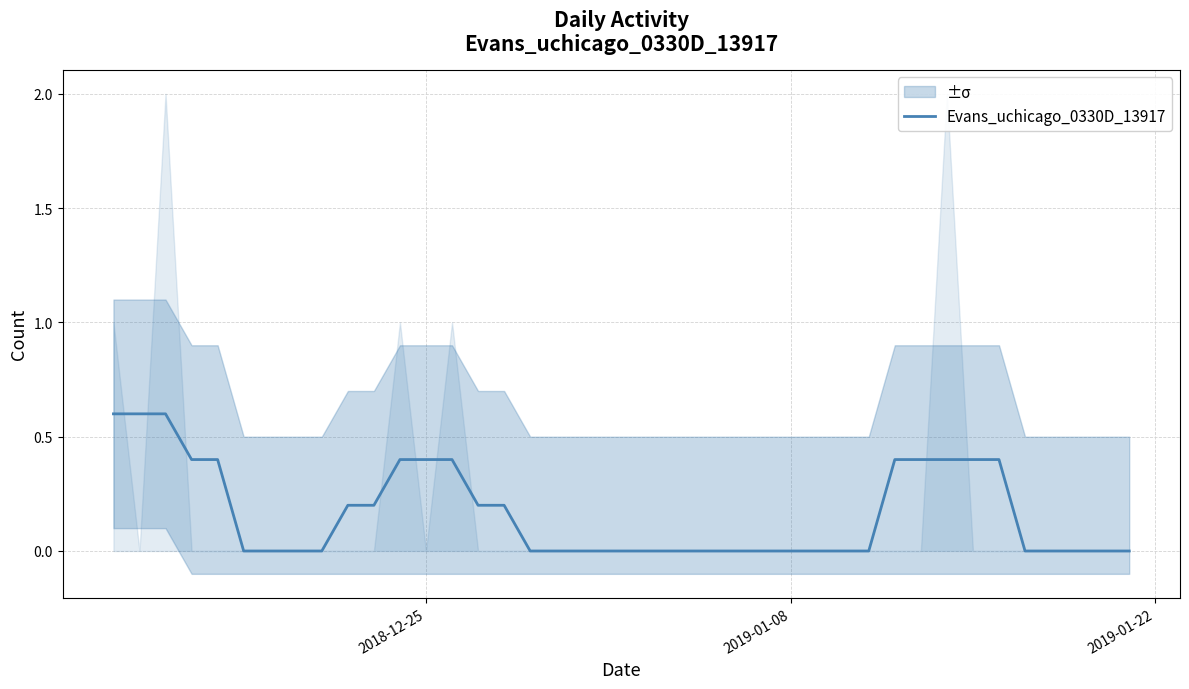

How many values exceed 0?

17